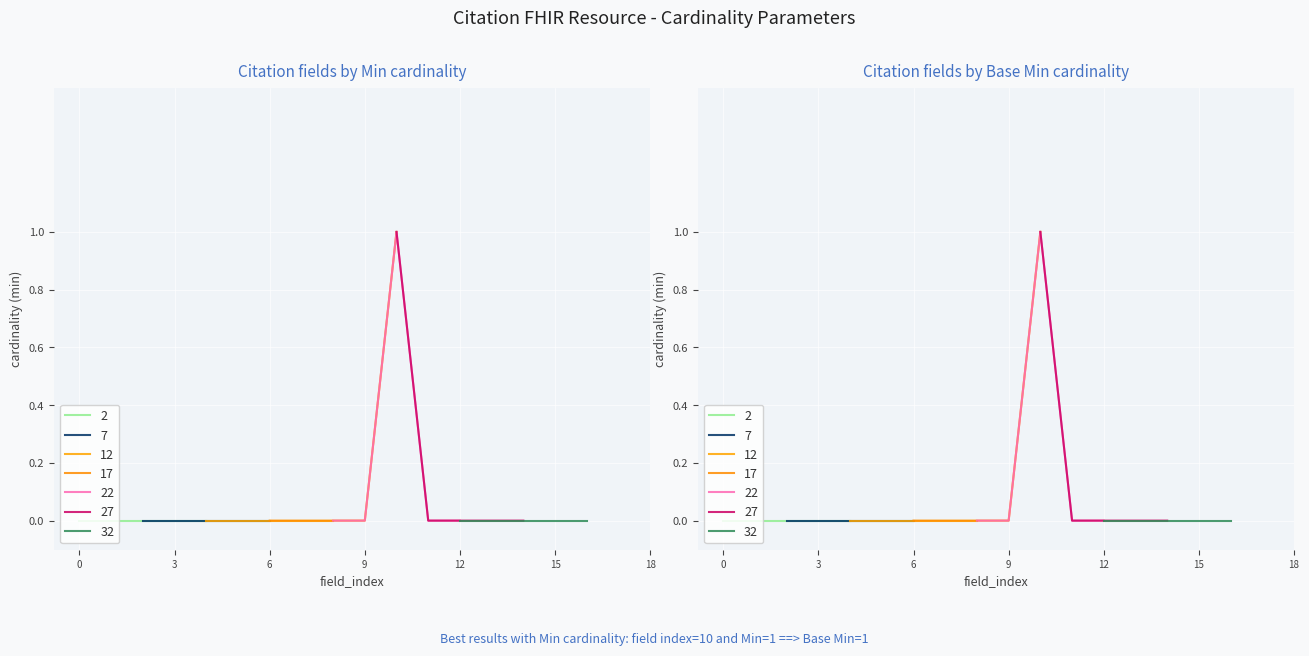

True or false: Base Min and Min intersect in this chart.

False